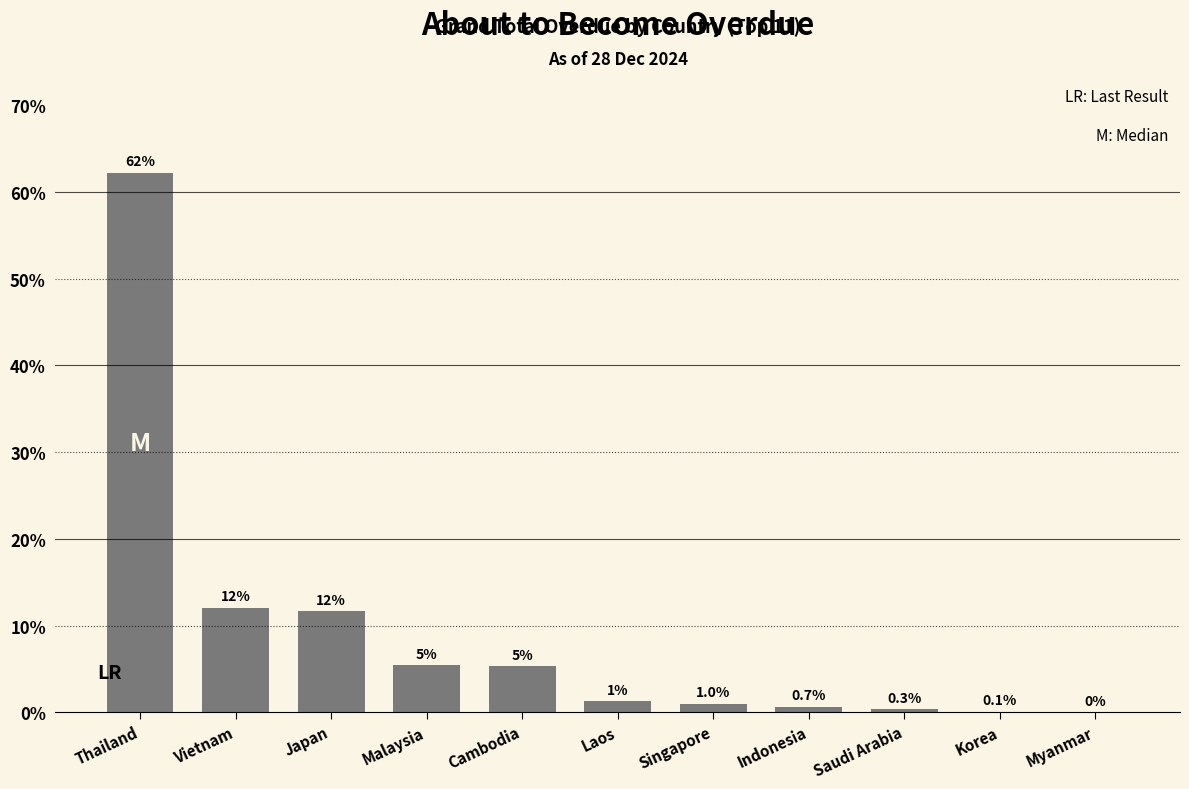

Reading left to right, what are all the values shown in this chart?

Thailand=62.2	Vietnam=12.1	Japan=11.7	Malaysia=5.4	Cambodia=5.3	Laos=1.3	Singapore=1.0	Indonesia=0.7	Saudi Arabia=0.3	Korea=0.1	Myanmar=0.0